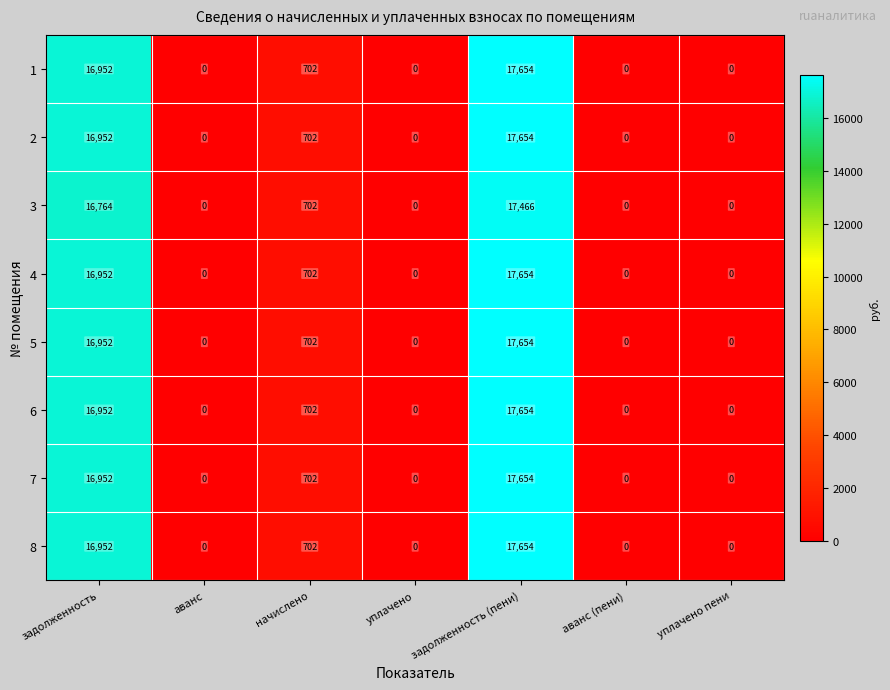

What is the difference between the 3 values at задолженность and начислено?

16062